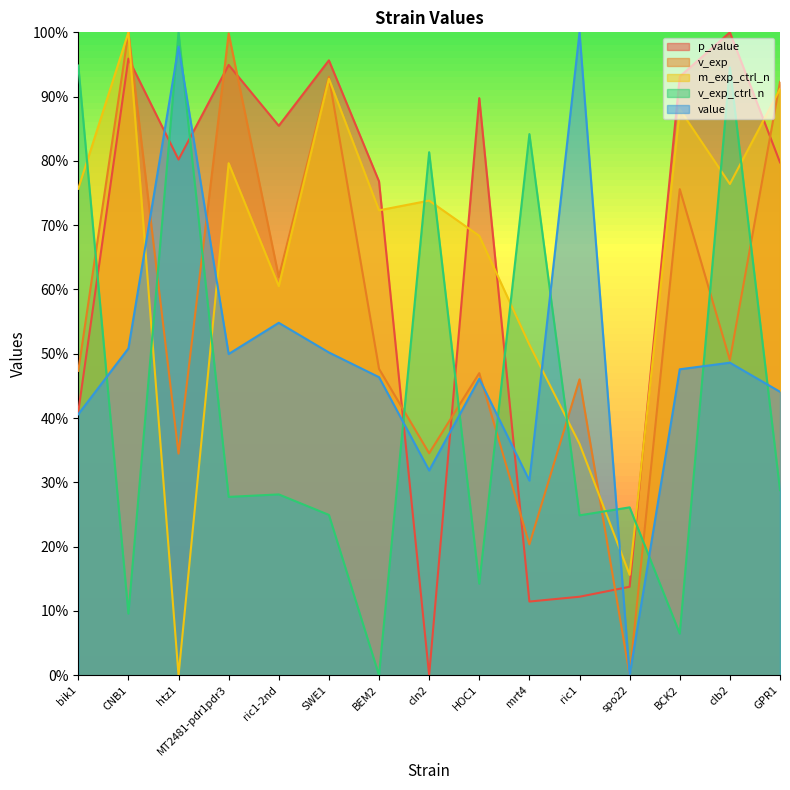

How many positive values does the v_exp_ctrl_n series have?

14